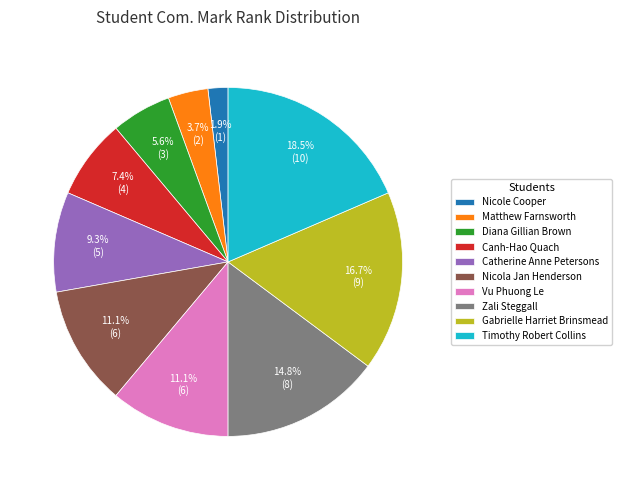

To the nearest percent, what is the difference between the largest and smallest slice percentages?

17%